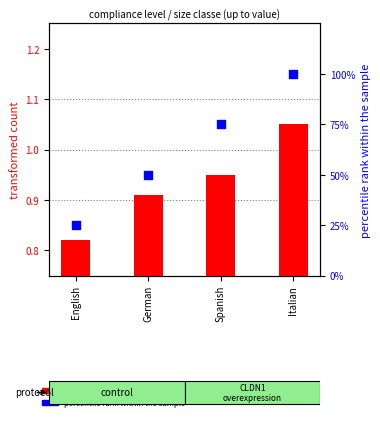

Which series reaches the minimum Y coordinate?

transformed count